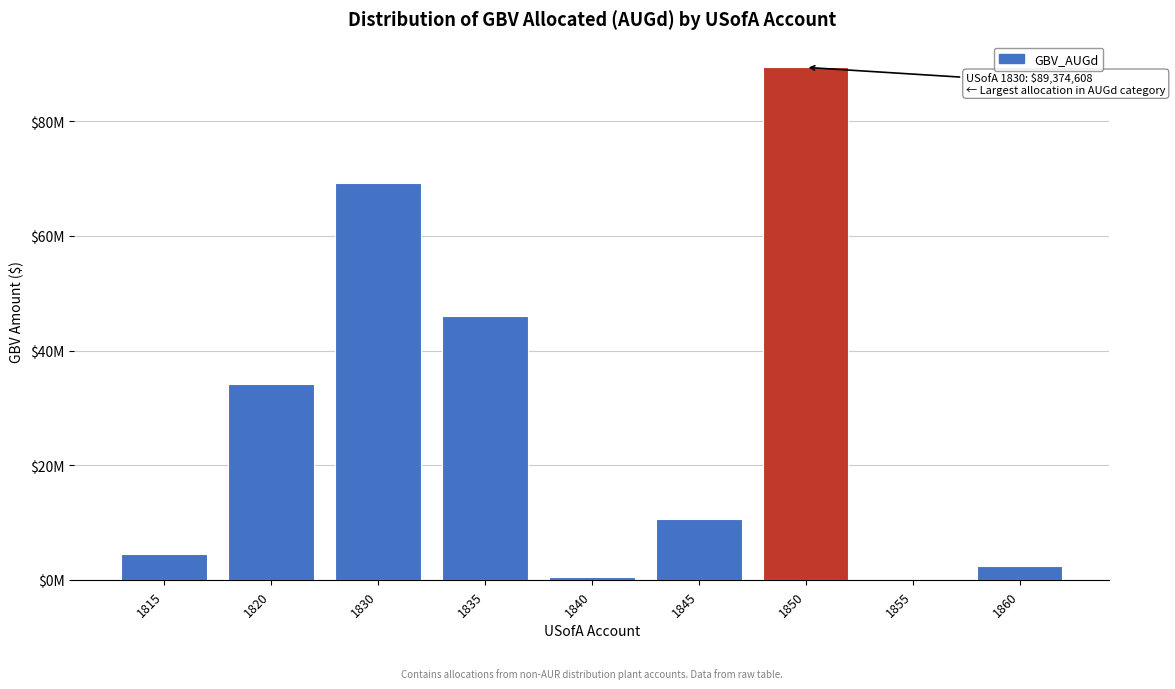

Are the bars horizontal?

No